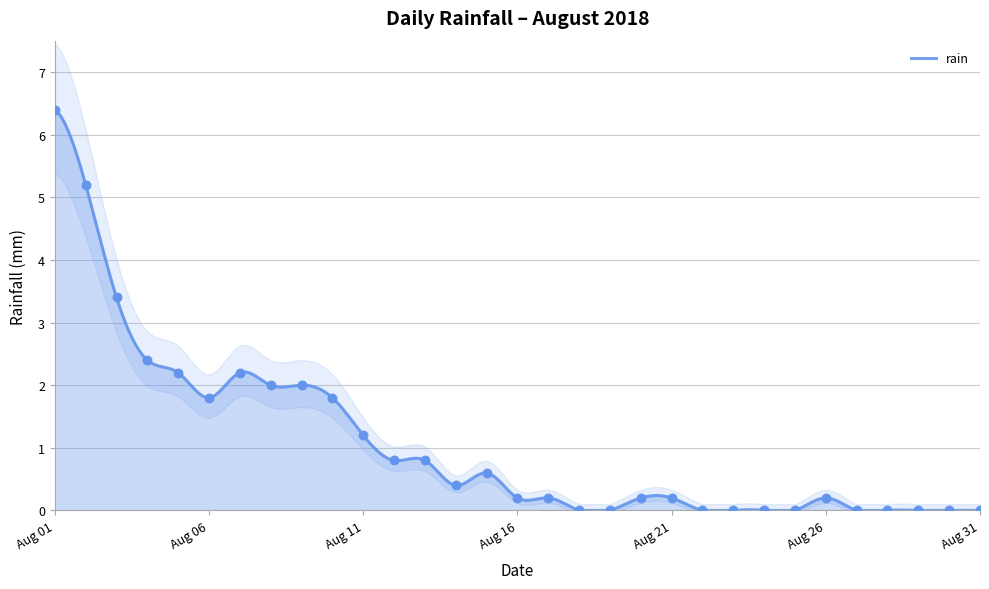

What is the change in value from 2018-08-15 to 2018-08-24?

-0.6